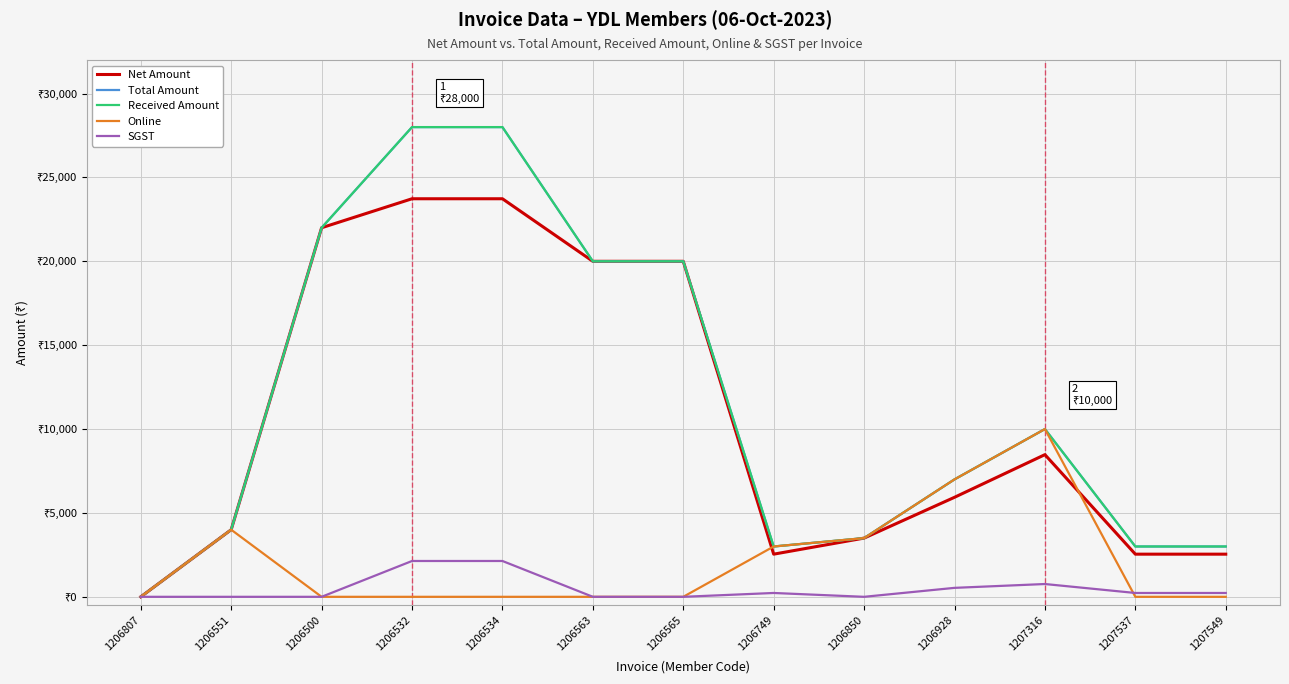

Does the chart have visible grid lines?

Yes